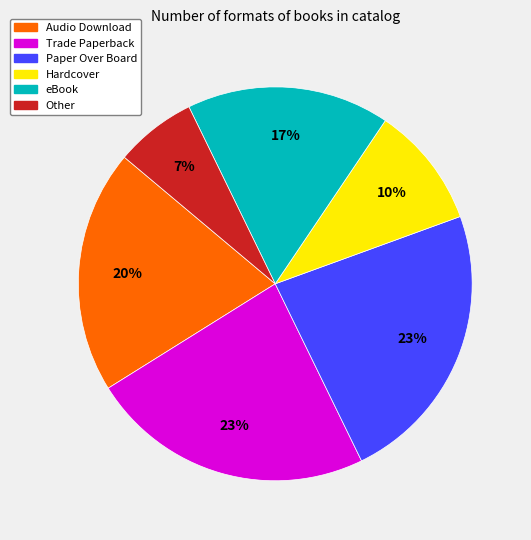

Is there a majority slice in this chart?

No